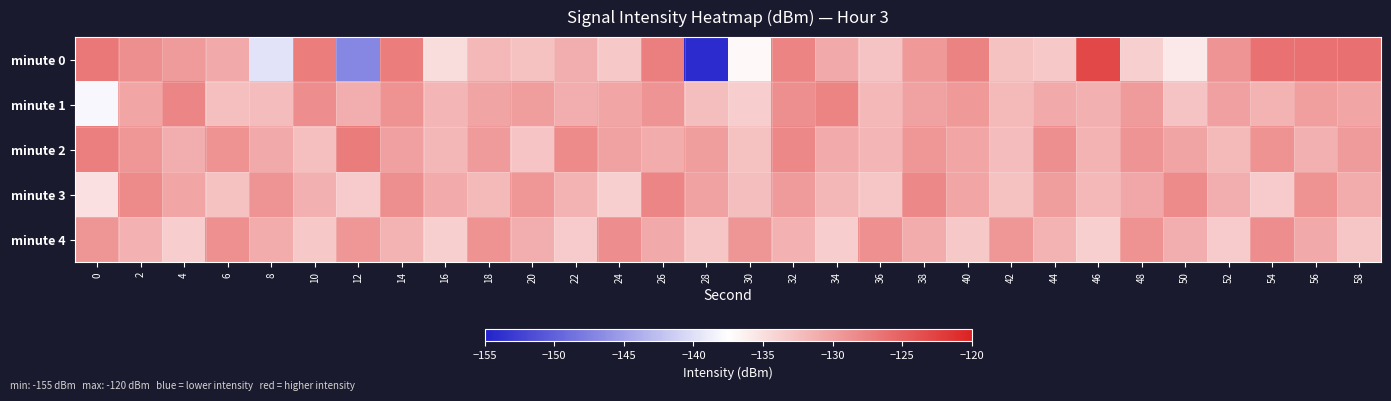

Reading left to right, what are all the values shown in this chart?

minute 0: 0=-126.9	2=-128.7	4=-129.6	6=-130.8	8=-139.7	10=-127.3	12=-147.0	14=-127.3	16=-134.8	18=-132.0	20=-132.6	22=-131.1	24=-133.2	26=-127.4	28=-154.1	30=-137.0	32=-127.9	34=-130.7	36=-132.7	38=-129.5	40=-127.7	42=-132.7	44=-133.2	46=-123.1	48=-133.7	50=-135.8	52=-129.2	54=-126.3	56=-126.4	58=-126.2
minute 1: 0=-138.1	2=-130.5	4=-128.0	6=-132.6	8=-132.3	10=-128.5	12=-131.2	14=-129.0	16=-131.7	18=-130.4	20=-129.8	22=-131.2	24=-130.5	26=-129.1	28=-132.4	30=-133.6	32=-128.7	34=-127.8	36=-131.9	38=-130.2	40=-129.5	42=-132.1	44=-130.8	46=-131.3	48=-129.7	50=-132.8	52=-130.1	54=-131.6	56=-129.9	58=-130.4
minute 2: 0=-127.5	2=-129.3	4=-131.1	6=-128.9	8=-130.7	10=-132.5	12=-127.2	14=-130.0	16=-131.8	18=-129.6	20=-132.9	22=-128.4	24=-130.2	26=-131.0	28=-129.8	30=-132.6	32=-128.1	34=-130.9	36=-131.7	38=-129.3	40=-130.5	42=-132.3	44=-128.7	46=-131.5	48=-129.1	50=-130.3	52=-132.1	54=-128.9	56=-131.3	58=-129.7
minute 3: 0=-135.1	2=-128.3	4=-130.5	6=-132.7	8=-129.1	10=-131.3	12=-133.5	14=-128.7	16=-130.9	18=-132.1	20=-129.4	22=-131.6	24=-133.8	26=-128.0	28=-130.2	30=-132.4	32=-129.6	34=-131.8	36=-133.0	38=-128.2	40=-130.4	42=-132.6	44=-129.8	46=-132.0	48=-130.6	50=-128.4	52=-131.2	54=-133.4	56=-129.0	58=-131.0
minute 4: 0=-129.2	2=-131.4	4=-133.6	6=-128.8	8=-131.0	10=-133.2	12=-129.4	14=-131.6	16=-133.8	18=-129.0	20=-131.2	22=-133.4	24=-128.6	26=-130.8	28=-133.0	30=-129.2	32=-131.4	34=-133.6	36=-128.8	38=-131.0	40=-133.2	42=-129.4	44=-131.6	46=-133.8	48=-129.0	50=-131.2	52=-133.4	54=-128.6	56=-130.8	58=-133.0